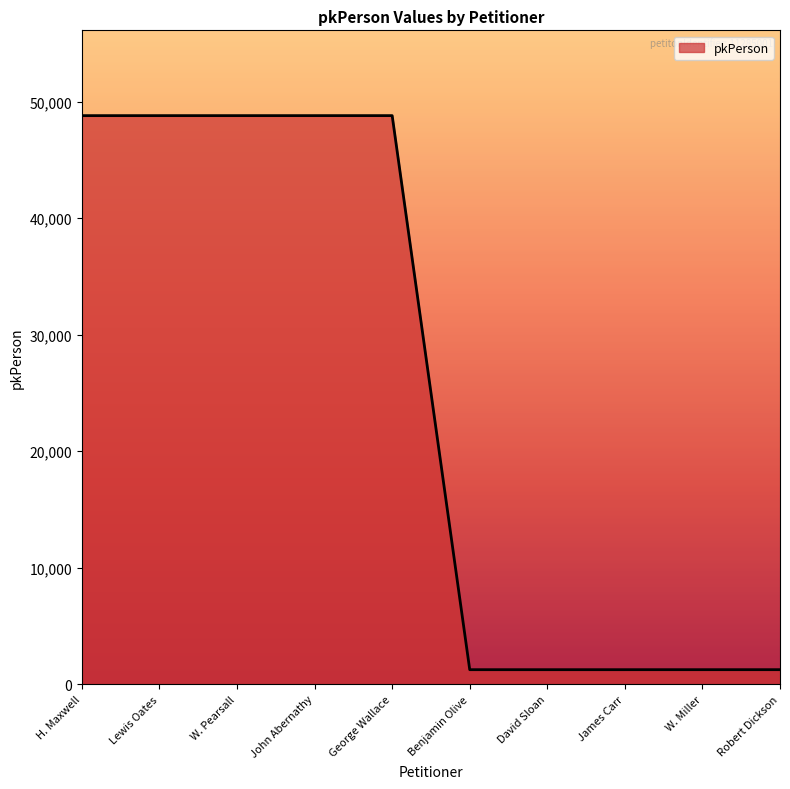

What is the smallest value displayed?

1248.0